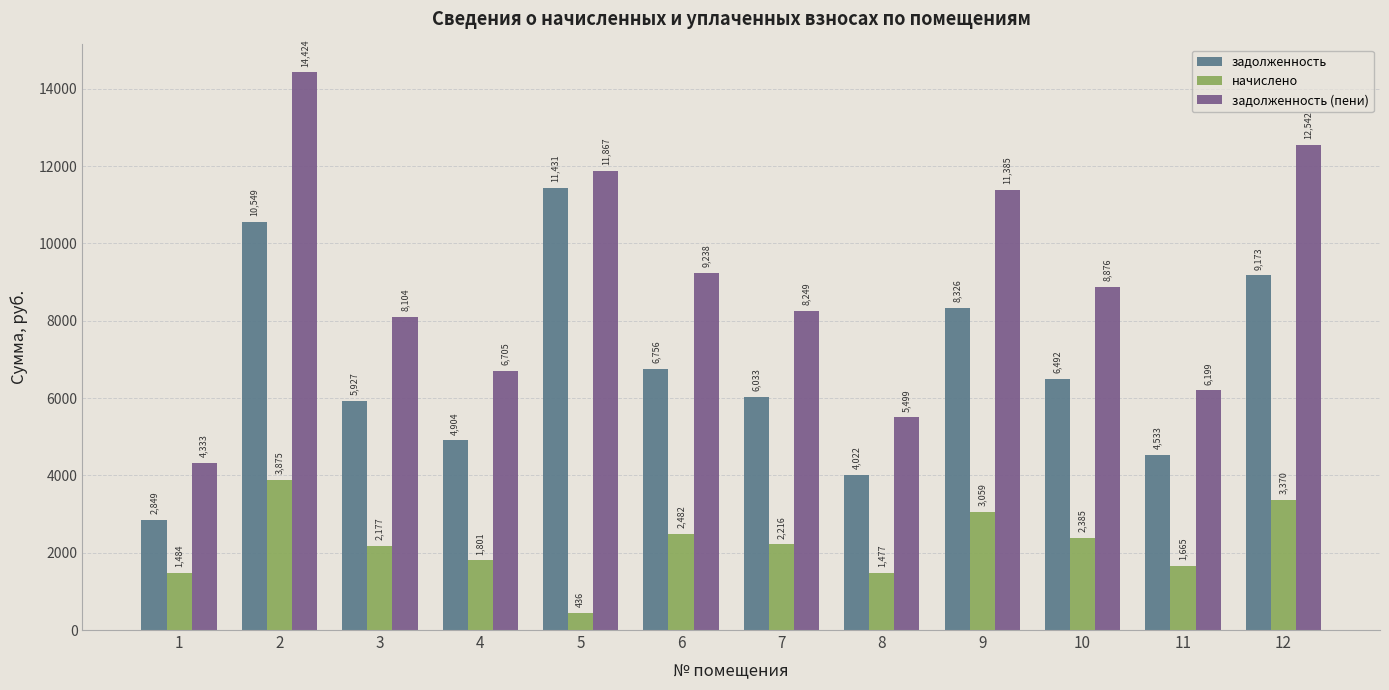

True or false: задолженность (пени) has a value of 6198.8 at 11.

True